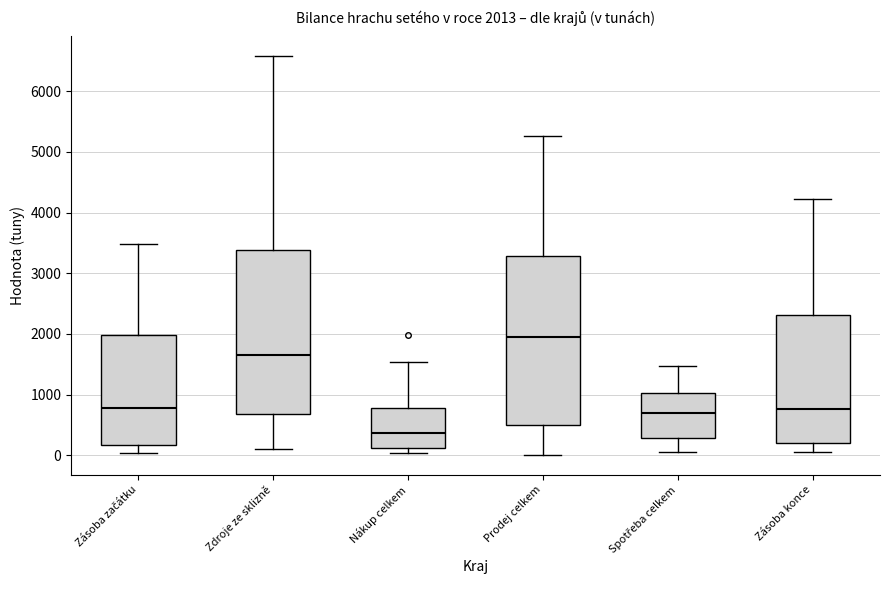

Which box has the lowest median line?

Nákup celkem